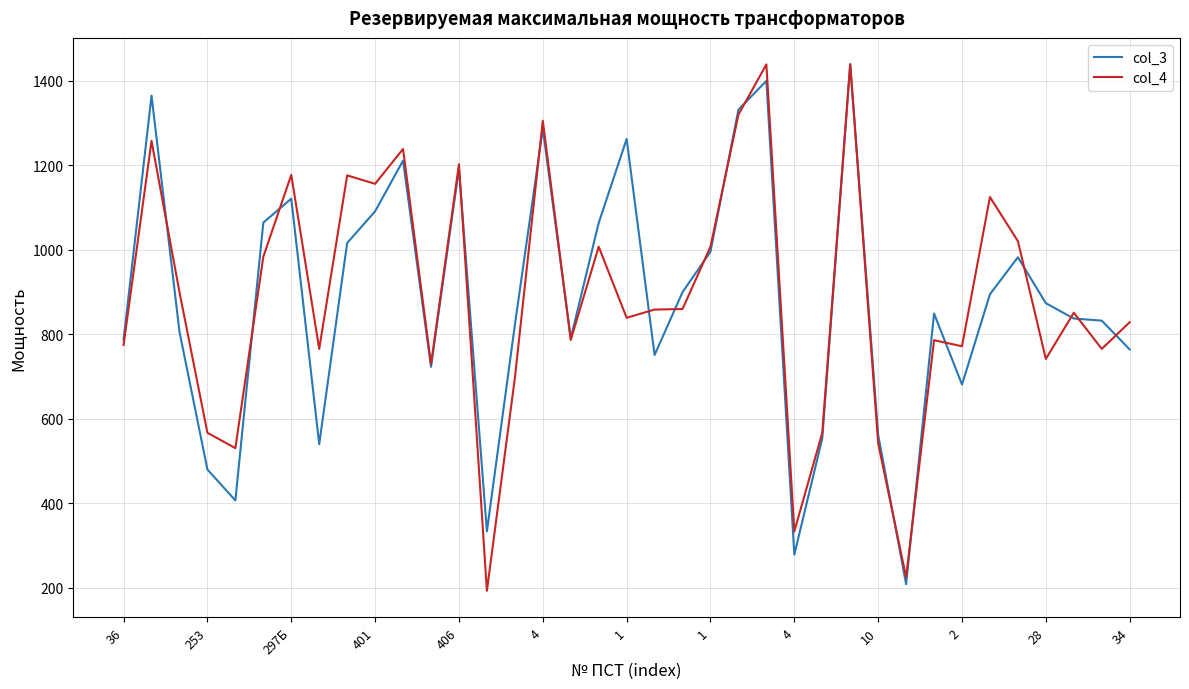

What is the minimum value shown in the chart?

193.1